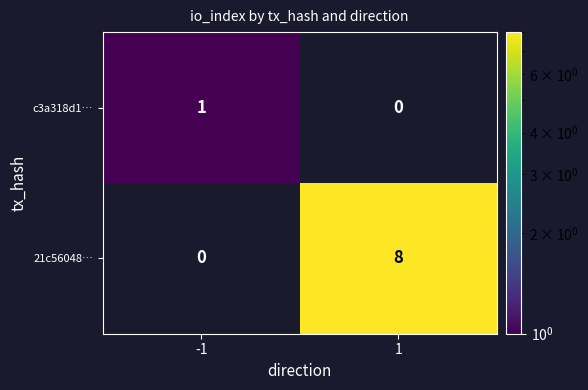

Is it true that c3a318d1… equals 2 at -1?

False